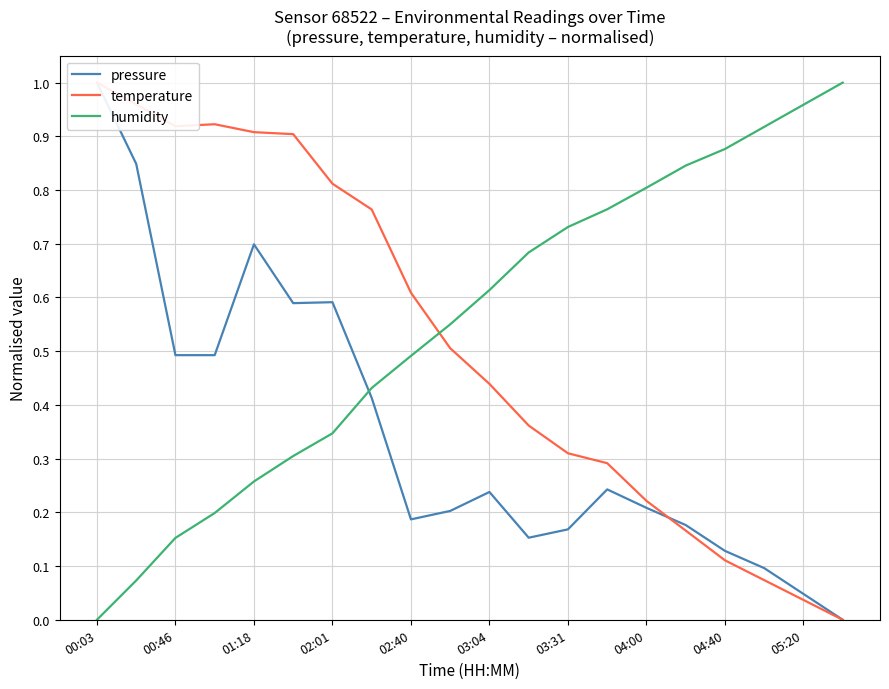

The value of humidity at 04:40 is 0.3. True or false?

False